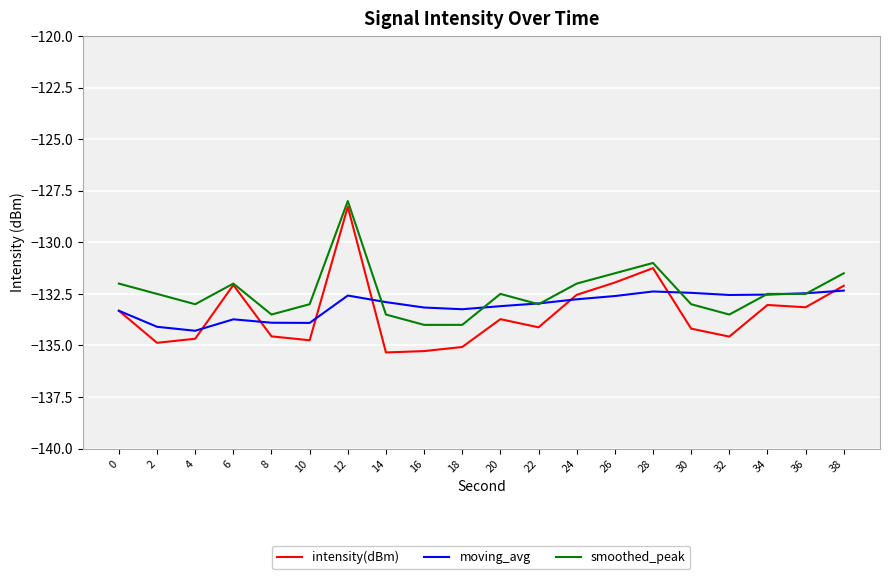

The intensity(dBm) series shows -132.1 at 6. True or false?

True